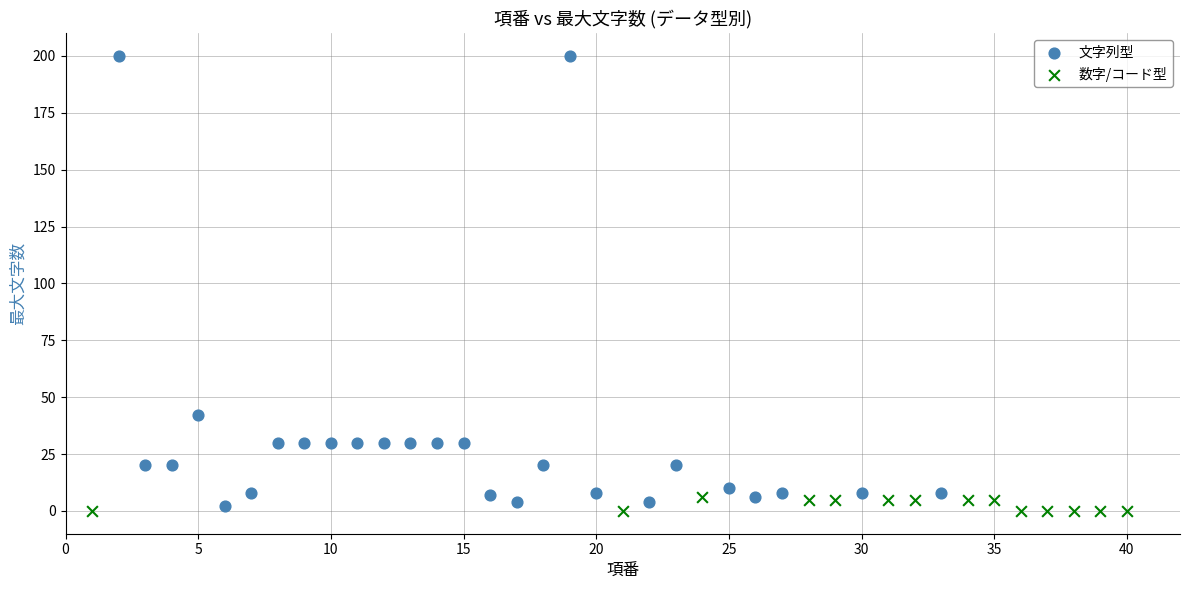

What are all the series names shown in the legend?

文字列型, 数字/コード型